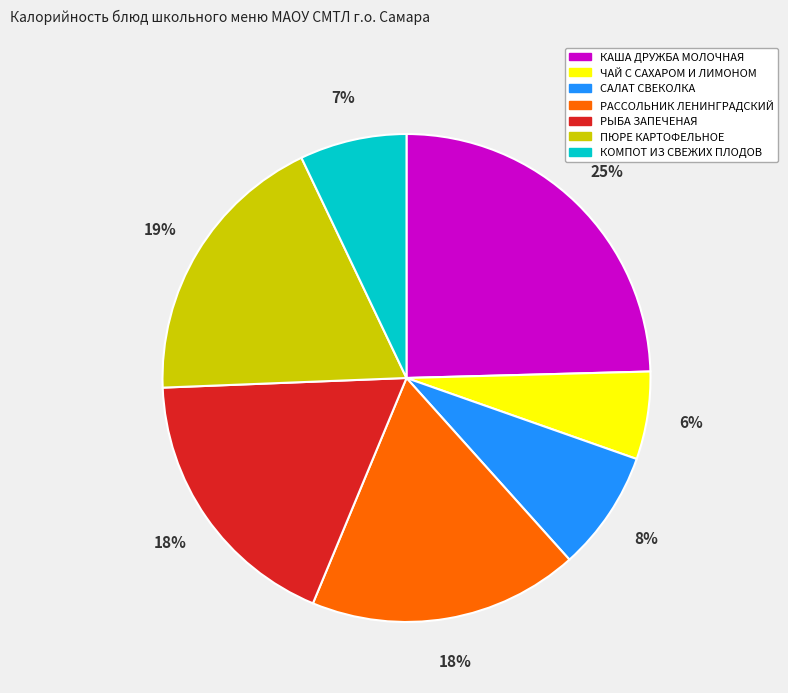

Count the number of slices in the pie.

7